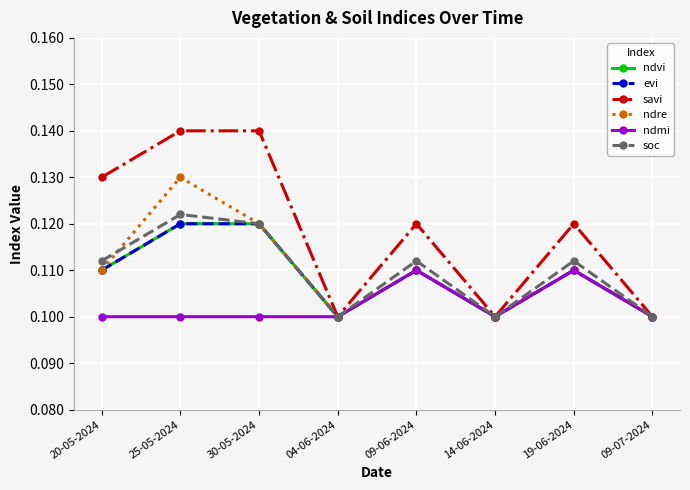

At 25-05-2024, list the series in order from largest to smallest.

savi, ndre, soc, ndvi, evi, ndmi